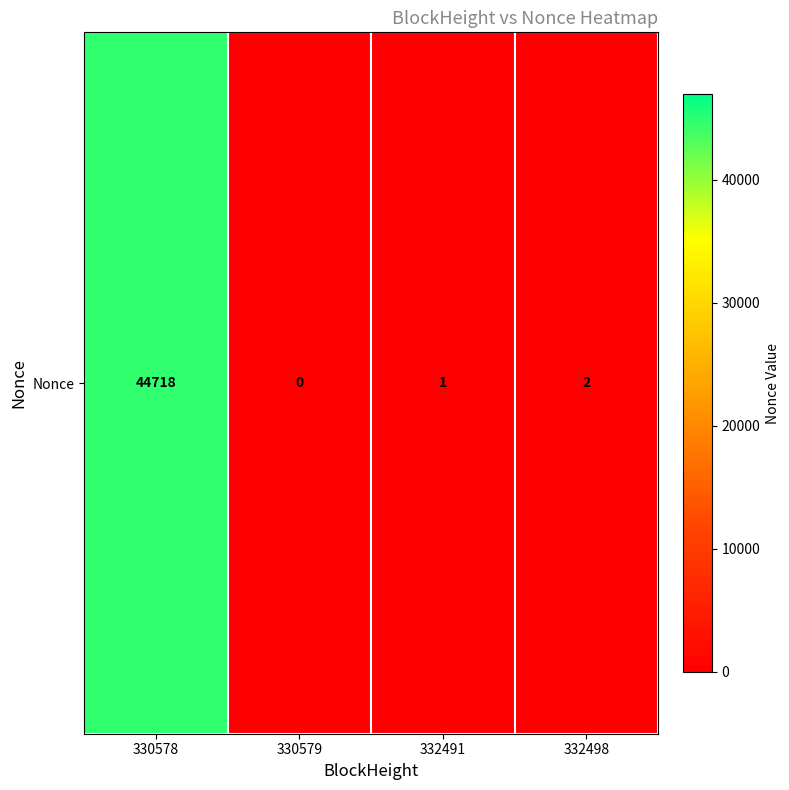

What is the change in value from 330578 to 330579?

-44718